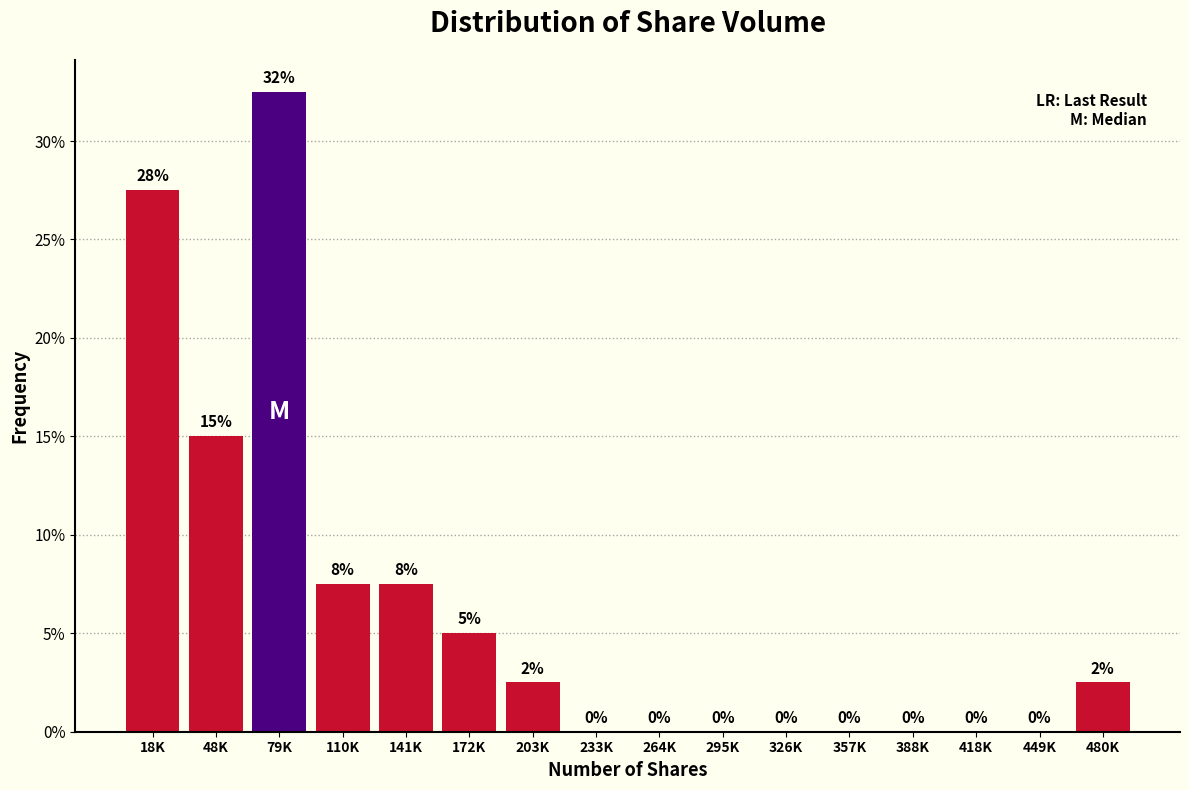

At which label is the value closest to 16?

48K